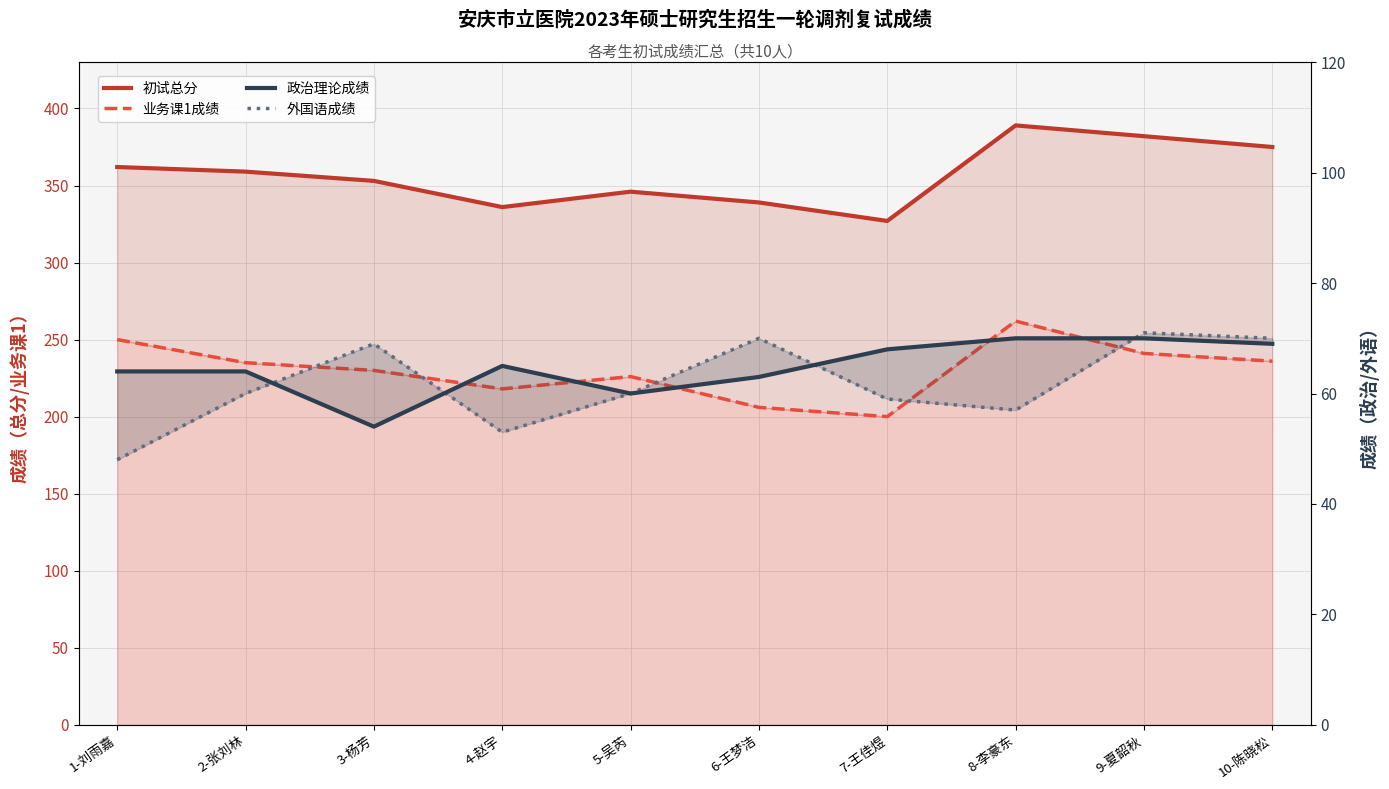

What is the label of the 9th point from the right?

2-张刘林